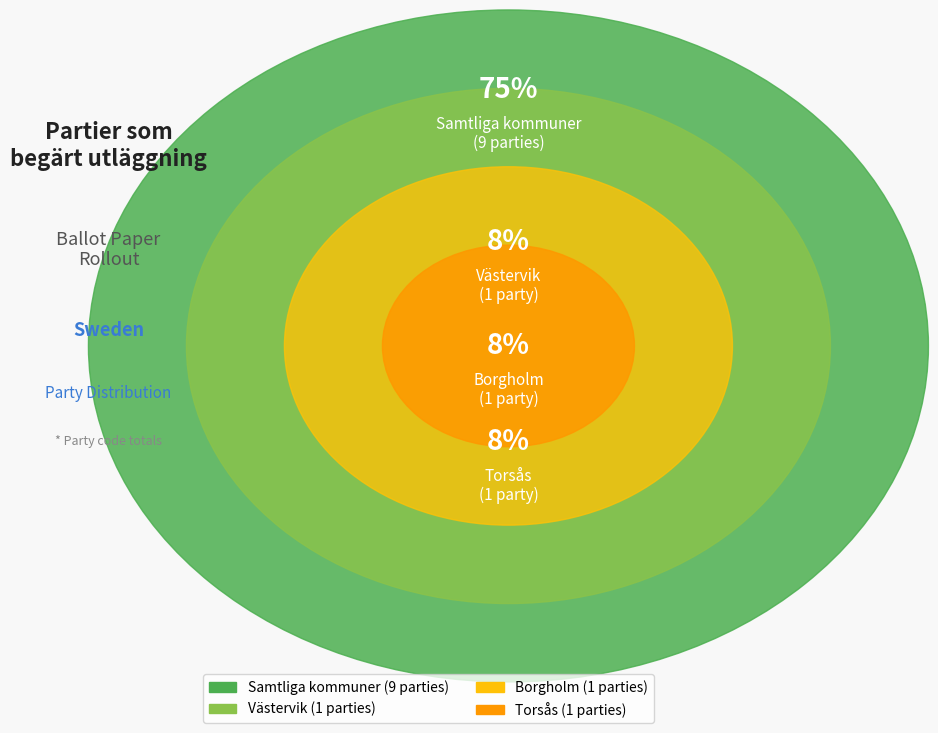

What portion of the pie excludes Samtliga kommuner?

25.0%